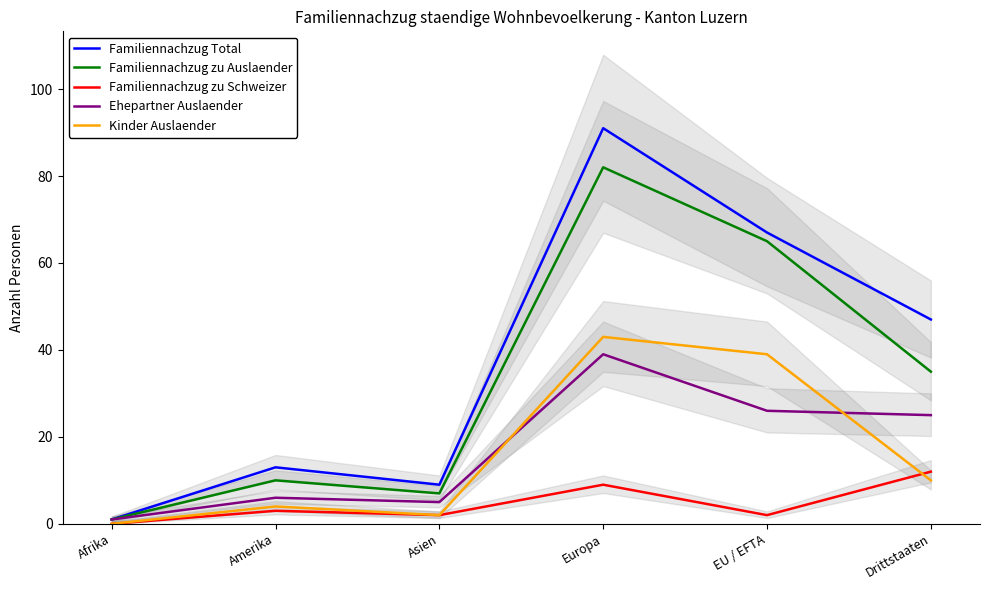

What is the difference between the maximum and minimum values in the Familiennachzug zu Schweizer series?

12